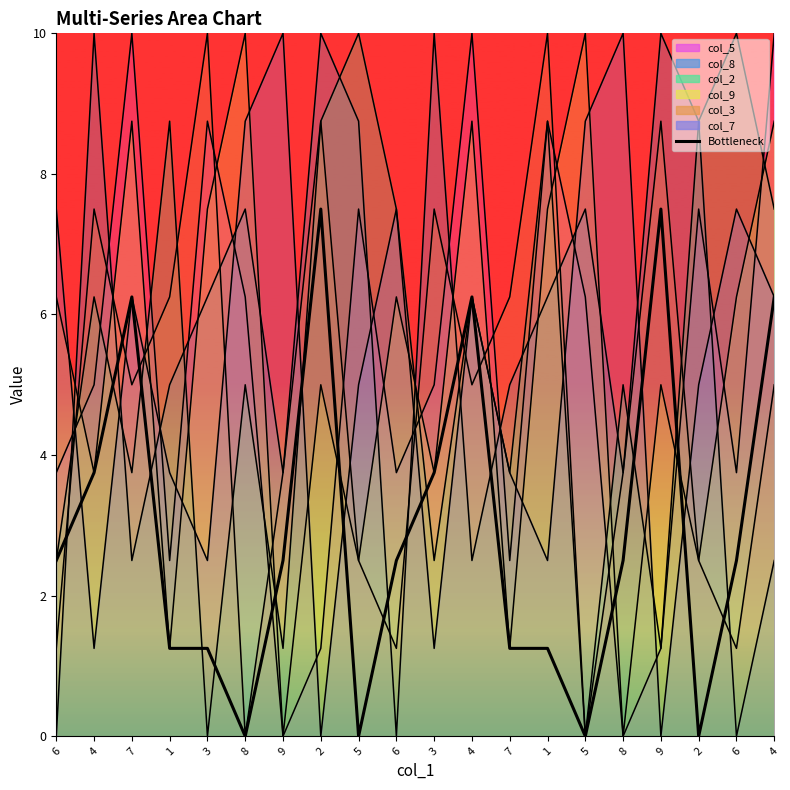

At which category does the data reach its first local valley?

8